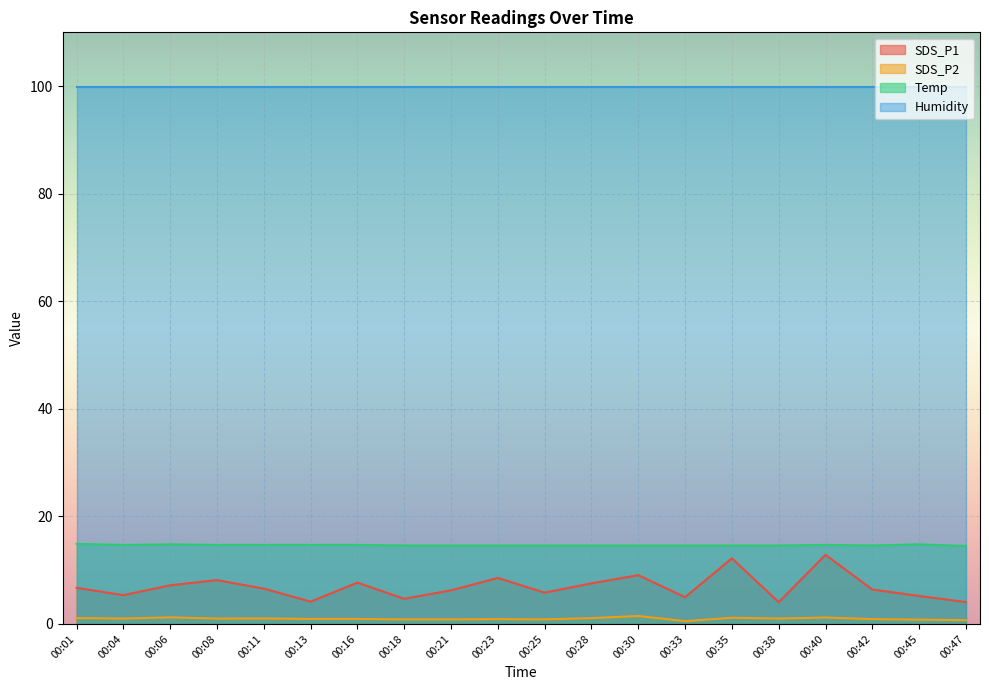

What is the spread (max minus min) of values at 00:01?

98.8